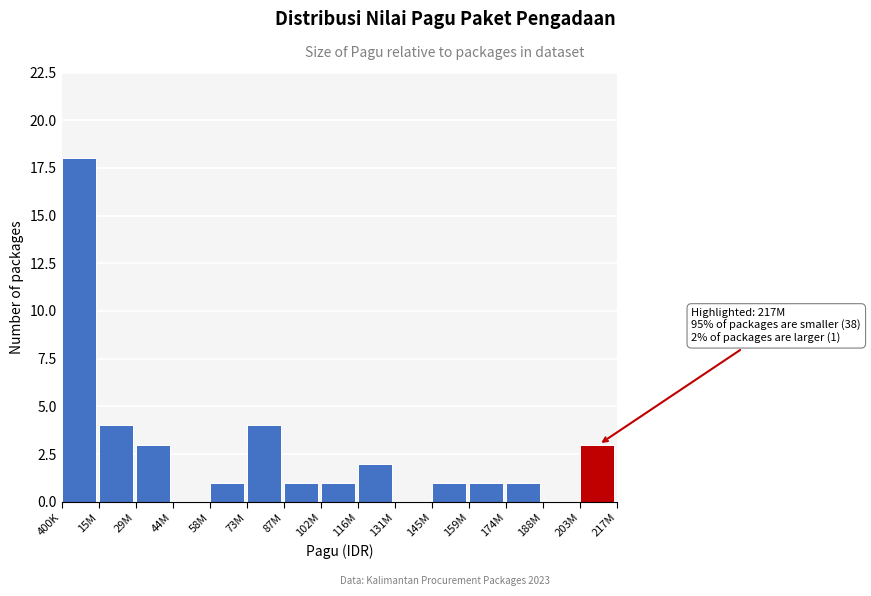

Reading left to right, what are all the values shown in this chart?

400K=18	15M=4	29M=3	44M=0	58M=1	73M=4	87M=1	102M=1	116M=2	131M=0	145M=1	159M=1	174M=1	188M=0	203M=3